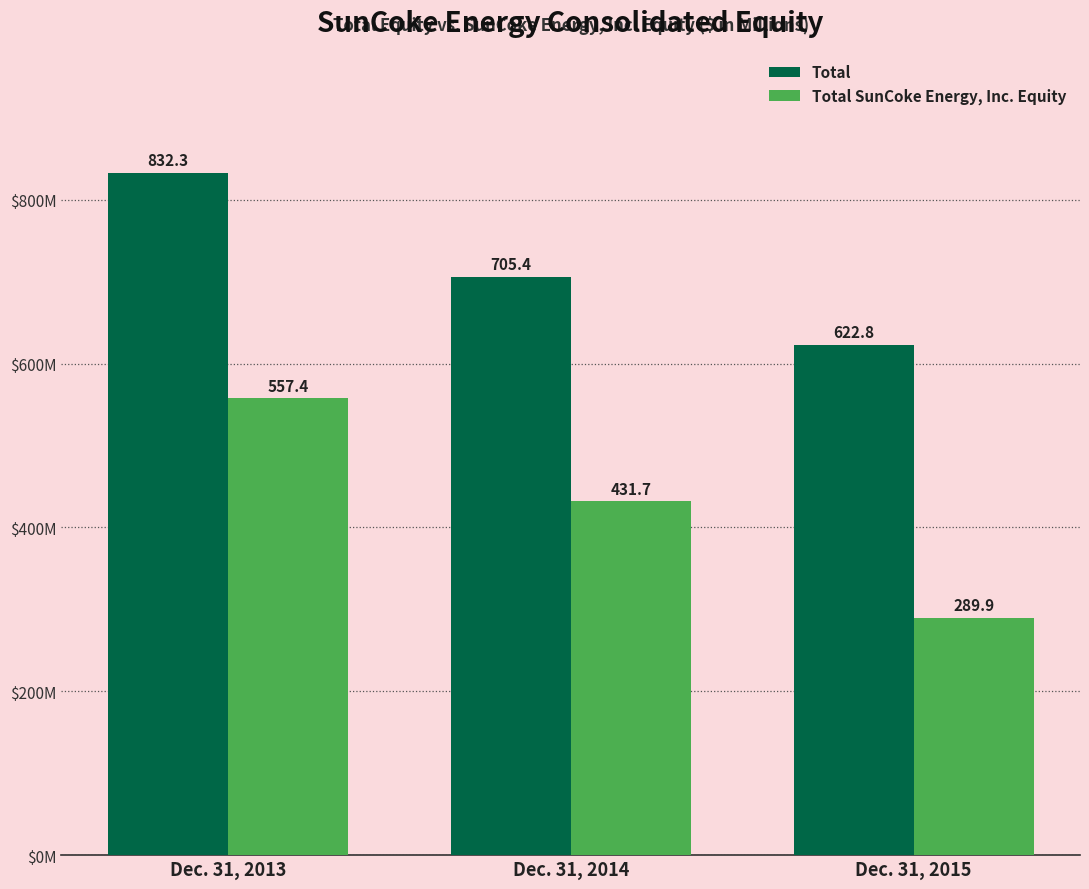

Where is Total SunCoke Energy, Inc. Equity nearest to the value 423?

Dec. 31, 2014